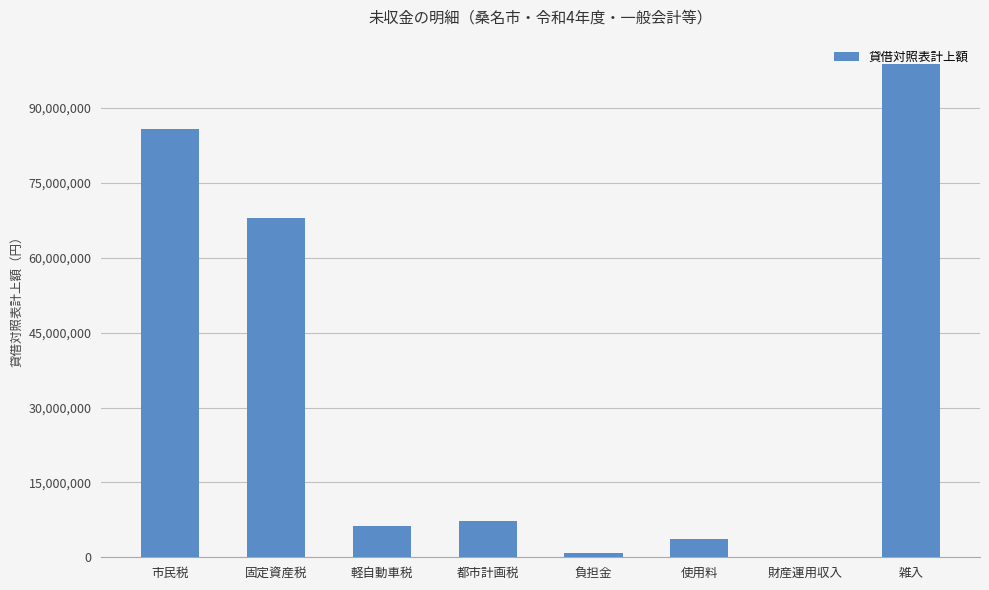

Are the bars grouped side by side (vs. stacked)?

No